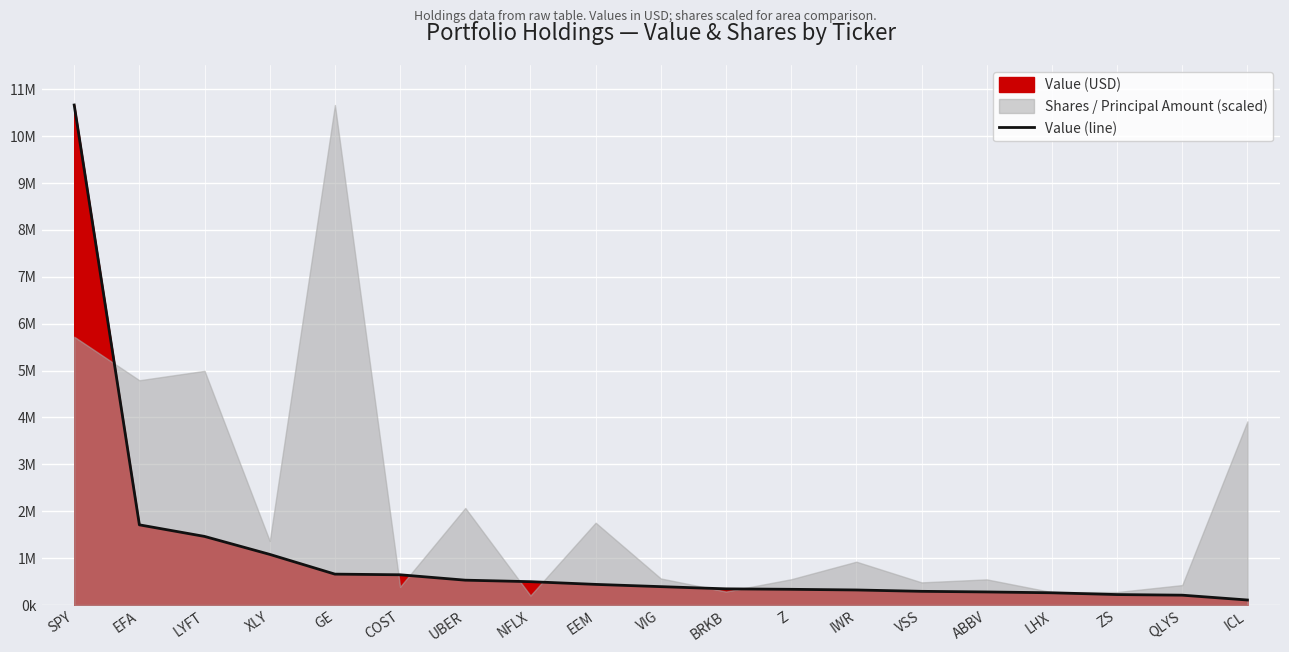

What is the smallest value displayed?

107000